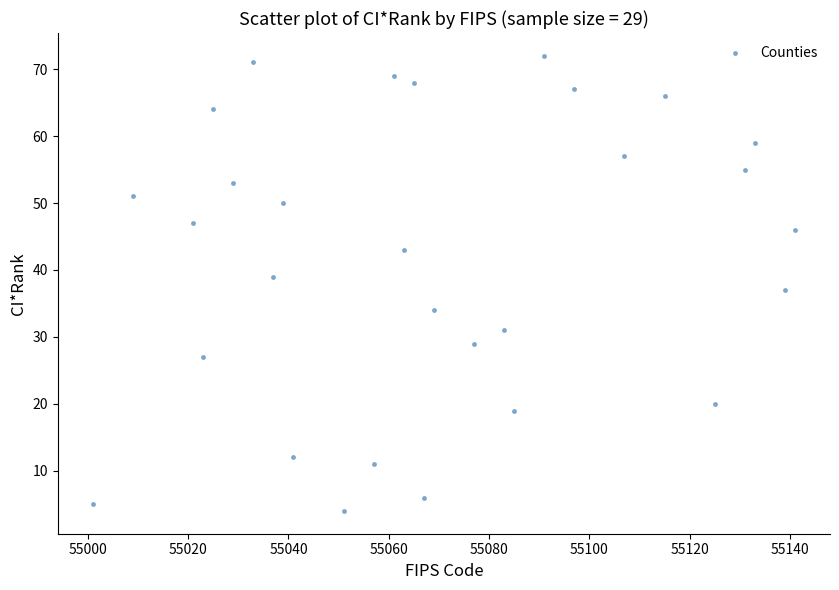

What is the range of X values (max minus min)?

140